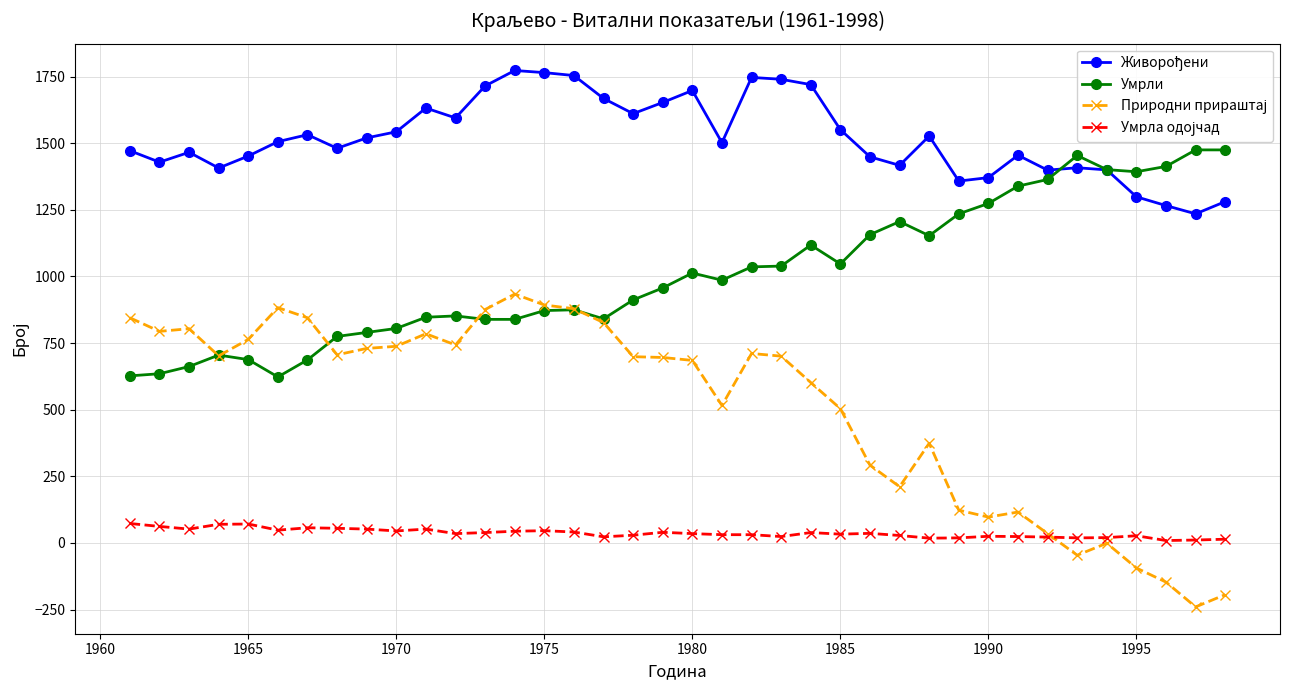

True or false: Умрли has more than 1 points higher than both neighbors.

True